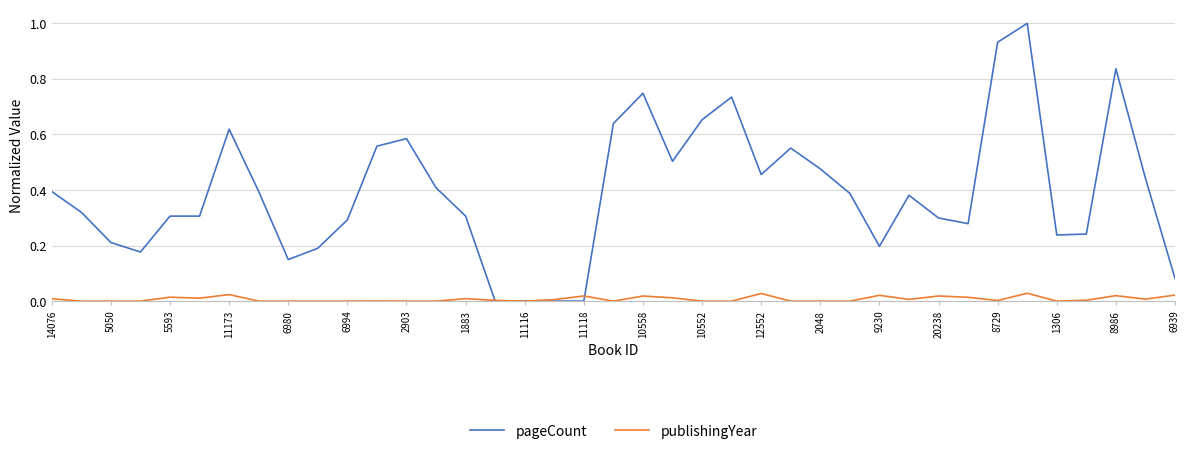

Is this an area chart (filled region under the line)?

No